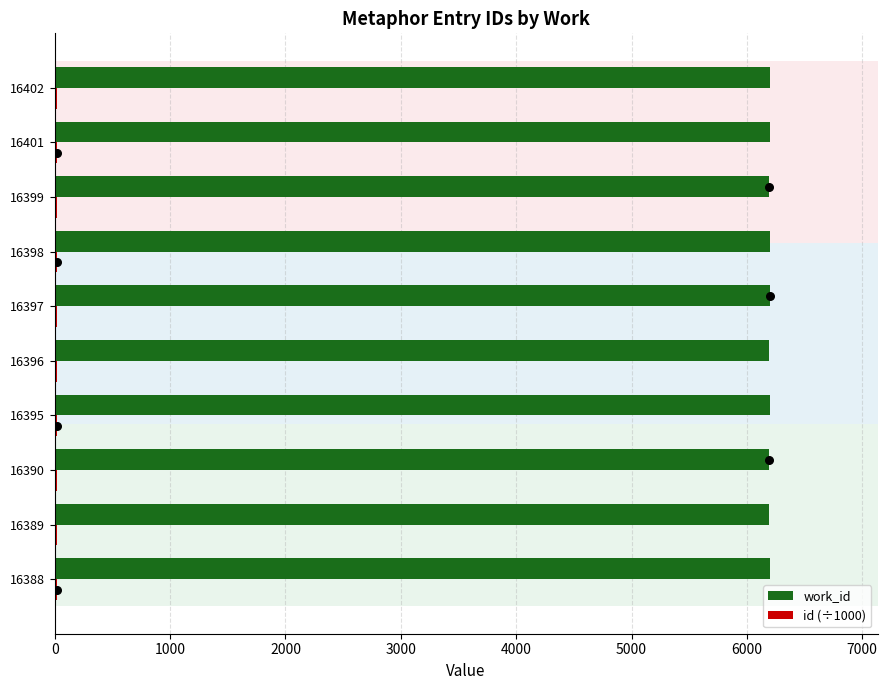

Which series reaches the maximum Y coordinate?

work_id